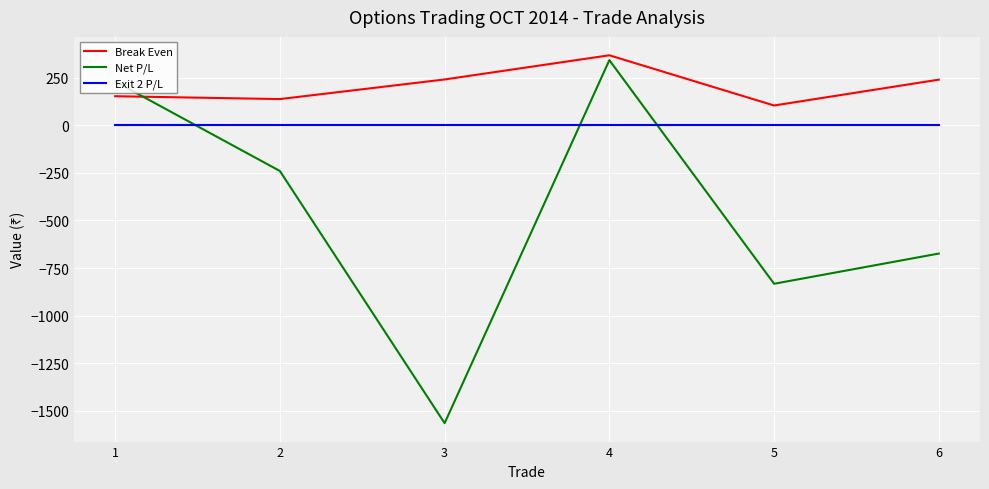

Which series has the widest spread of values?

Net P/L